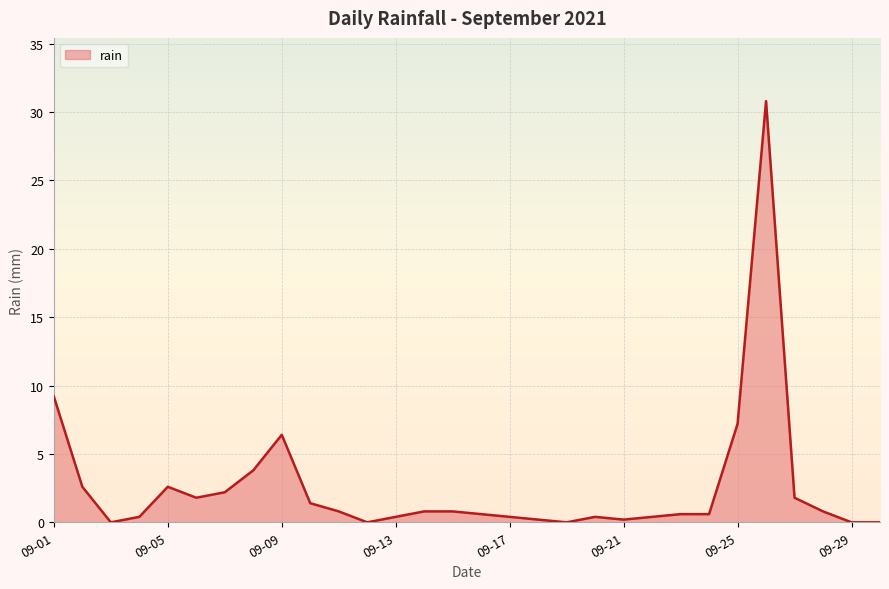

Reading right to left, what are all the values shown in this chart?

0.0	0.0	0.8	1.8	30.8	7.2	0.6	0.6	0.4	0.2	0.4	0.0	0.2	0.4	0.6	0.8	0.8	0.4	0.0	0.8	1.4	6.4	3.8	2.2	1.8	2.6	0.4	0.0	2.6	9.2